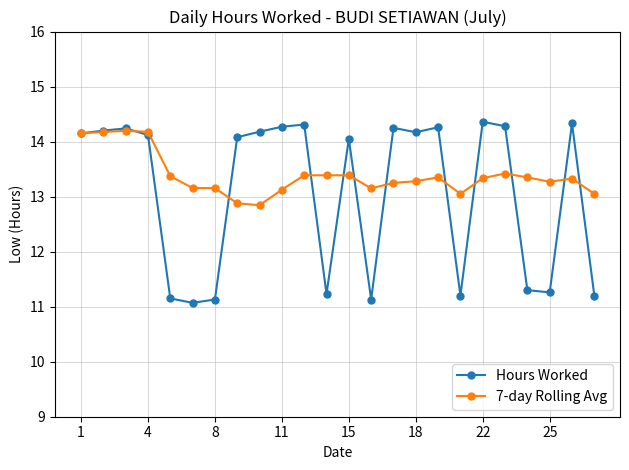

Which series has the largest total across all categories?

7-day Rolling Avg